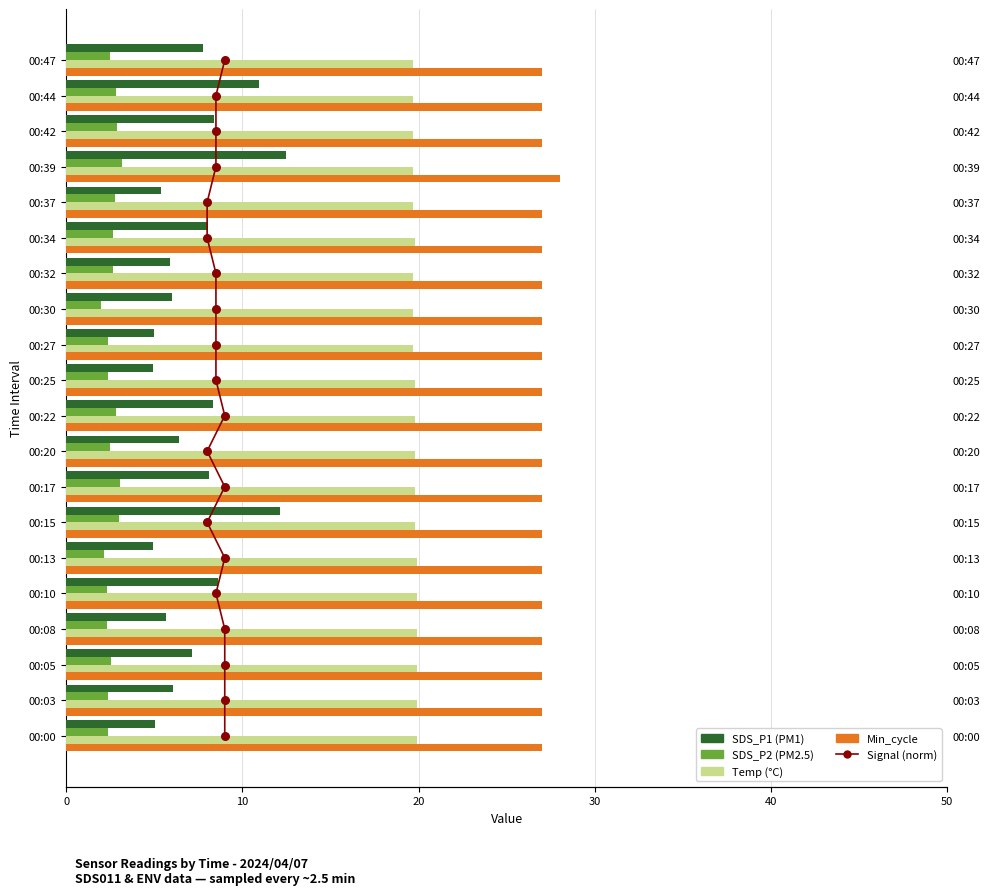

What is the total value across all series at 9?

67.0